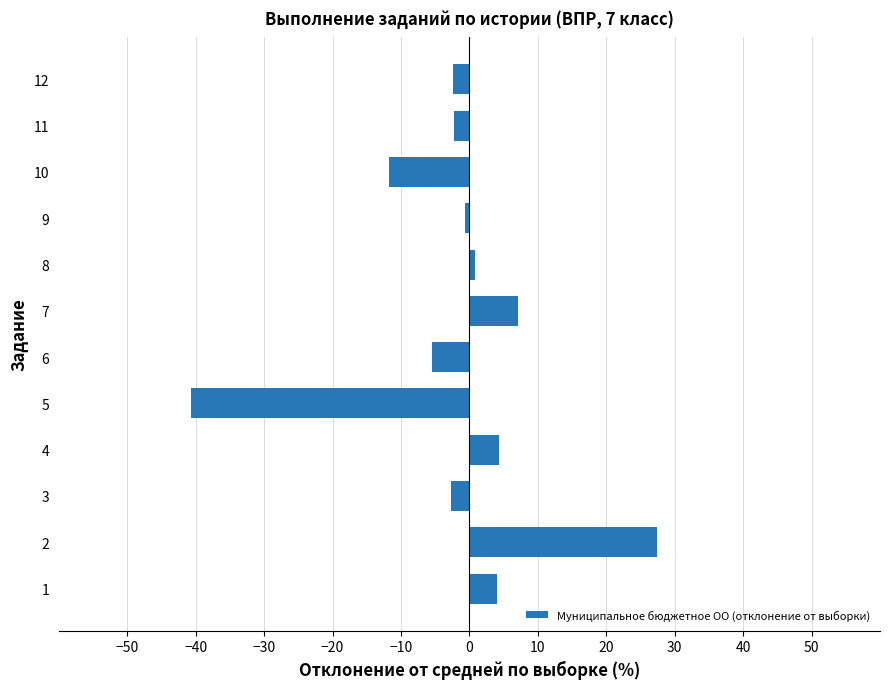

Which label corresponds to the smallest value in the chart?

5